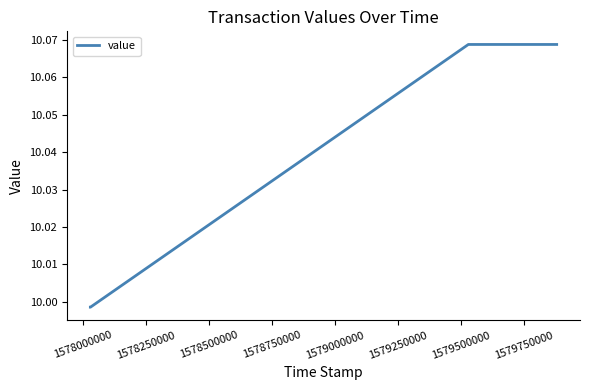

What is the sum of all values?

40.1